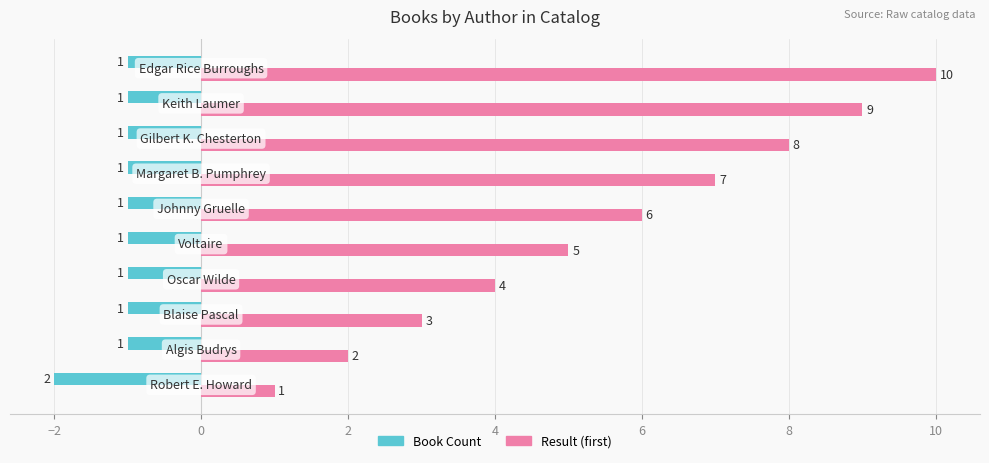

What is the difference between the maximum and minimum values in the Result (first) series?

9